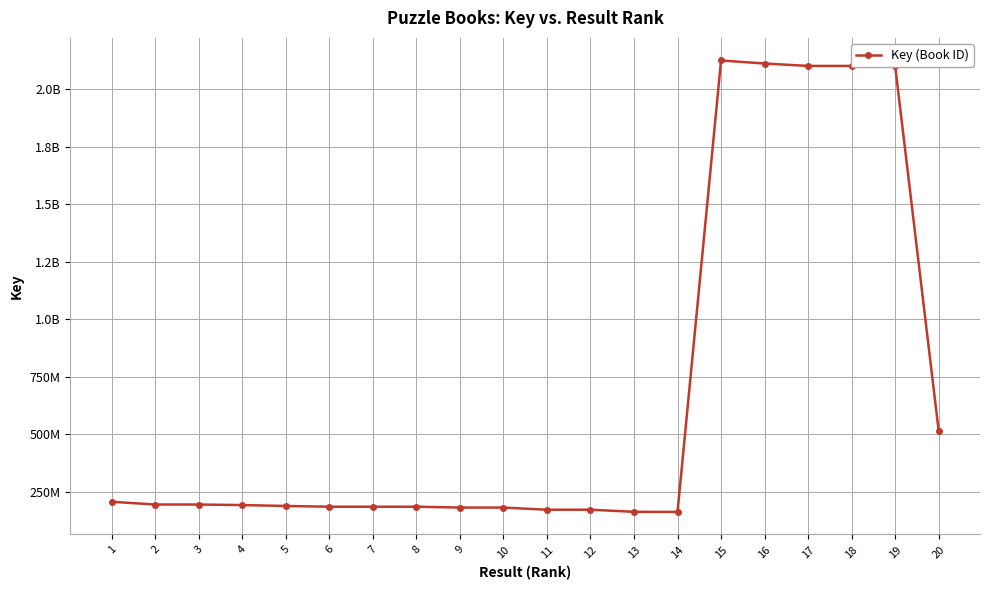

How many interior local peaks (higher than both neighbors) does the data have?

2